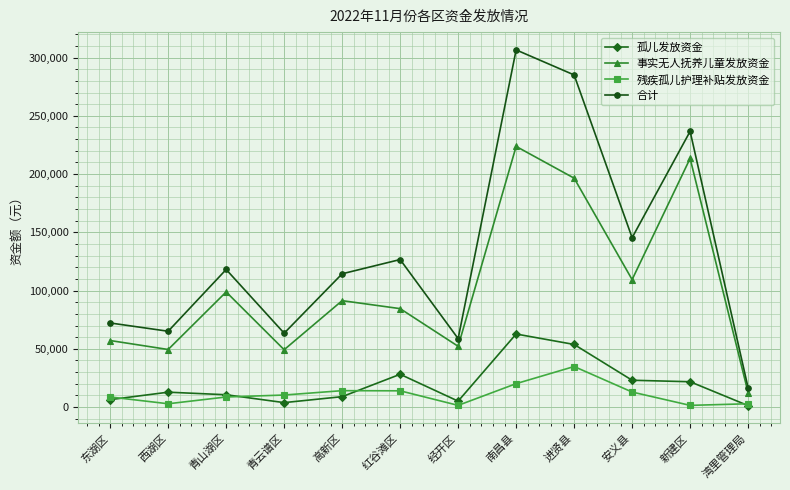

True or false: 合计 and 残疾孤儿护理补贴发放资金 intersect in this chart.

False